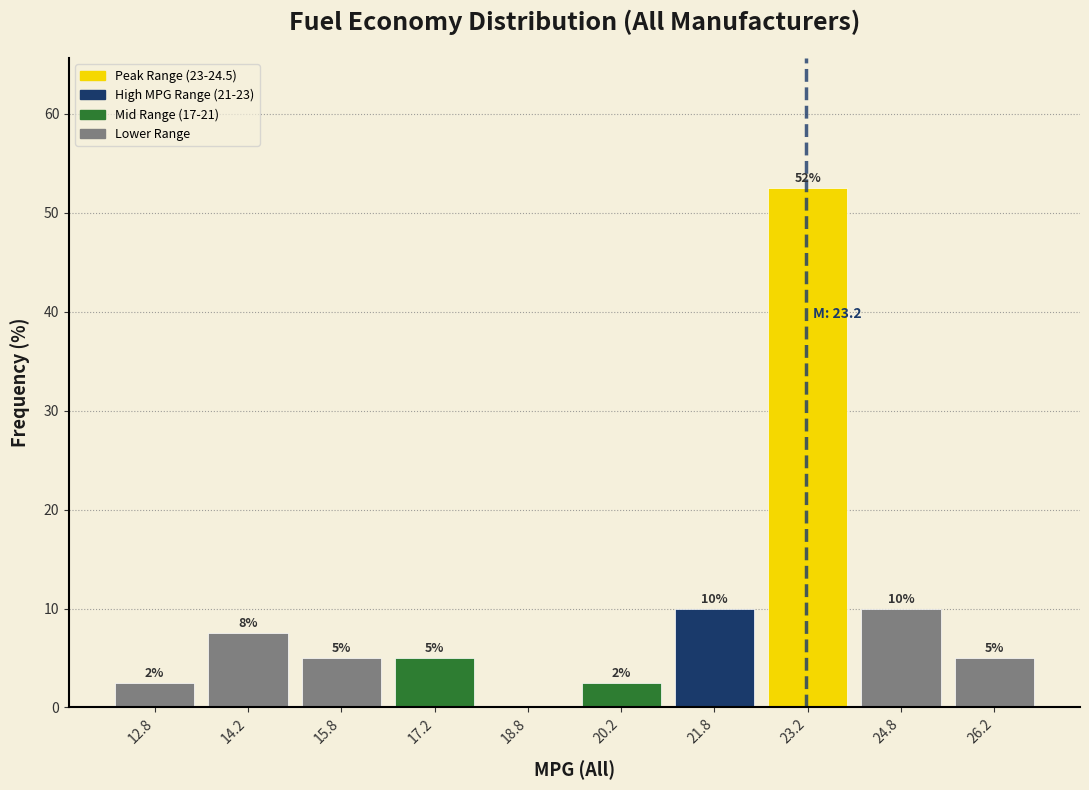

Over which range of the x-axis is the bar tallest?

22.5 to 24.0